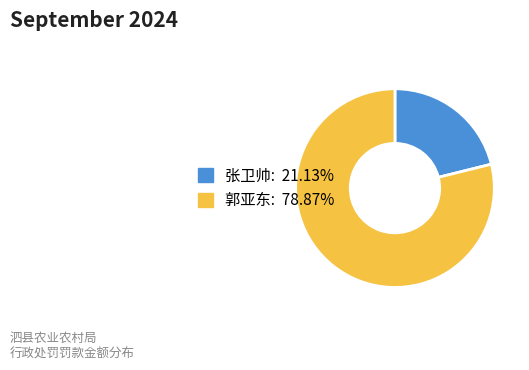

Approximately how many times larger is the value at 张卫帅 compared to 郭亚东?

0.3